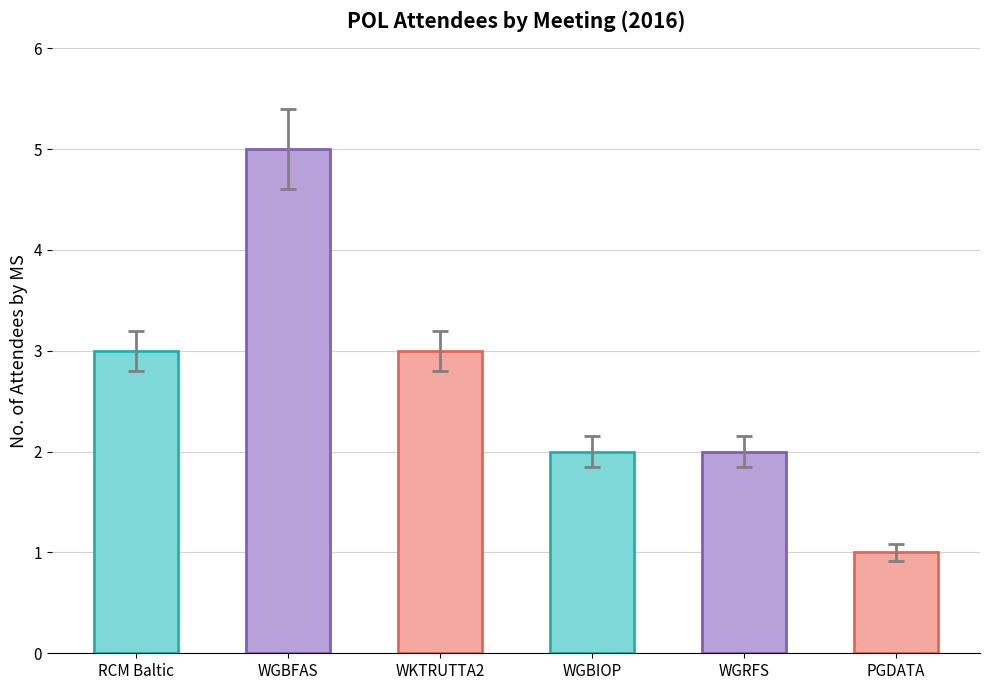

What is the label of the 5th bar from the left?

WGRFS